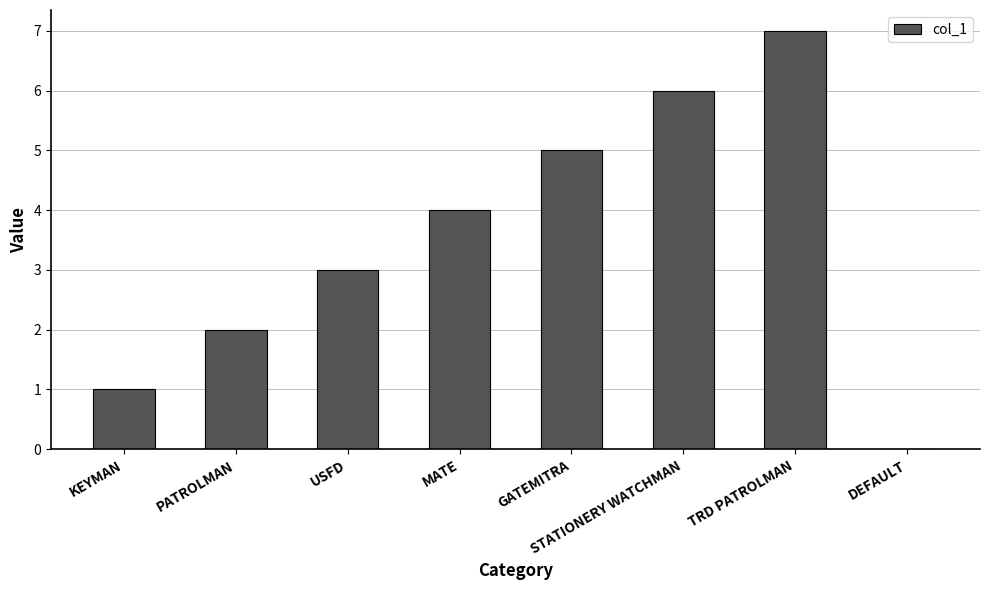

What is the greatest value displayed?

7